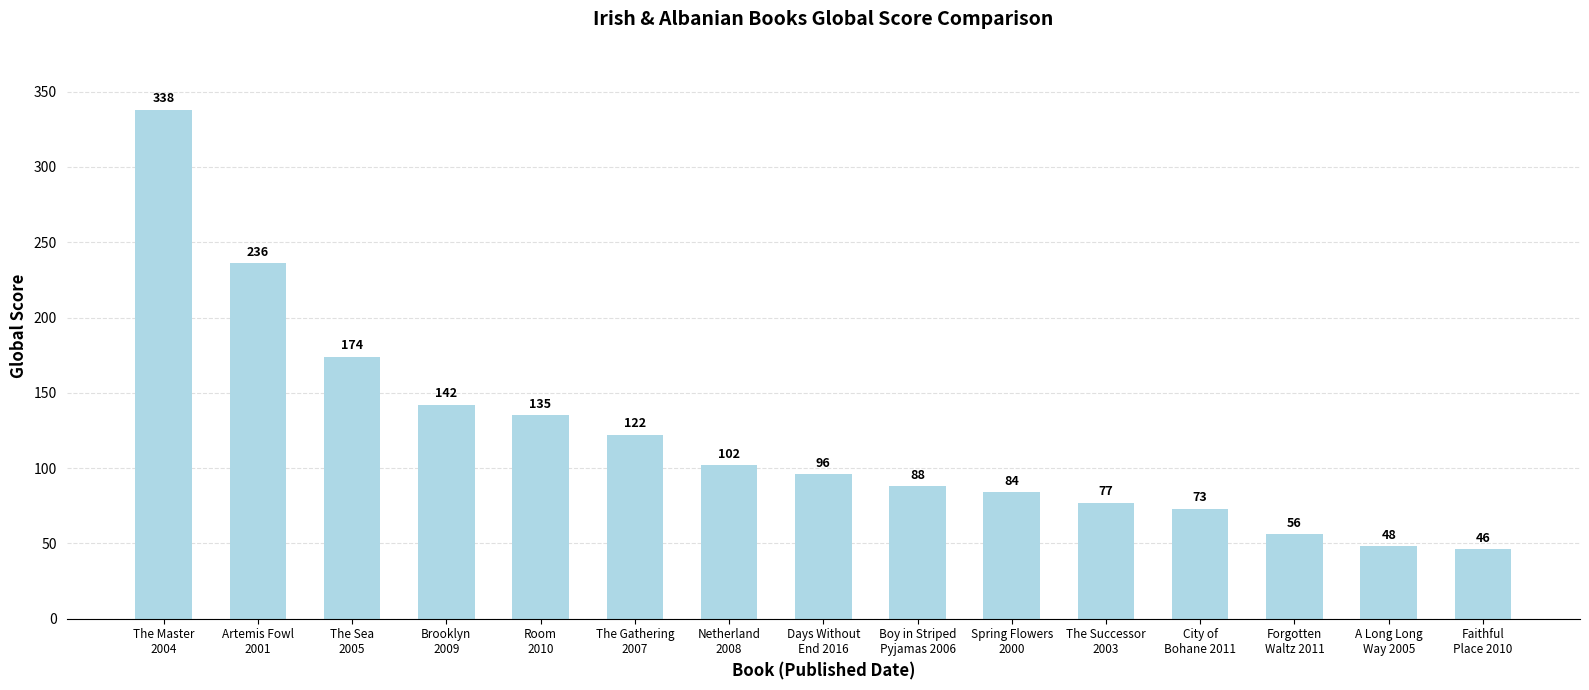

Is it true that the value at Spring Flowers
2000 is 84?

True